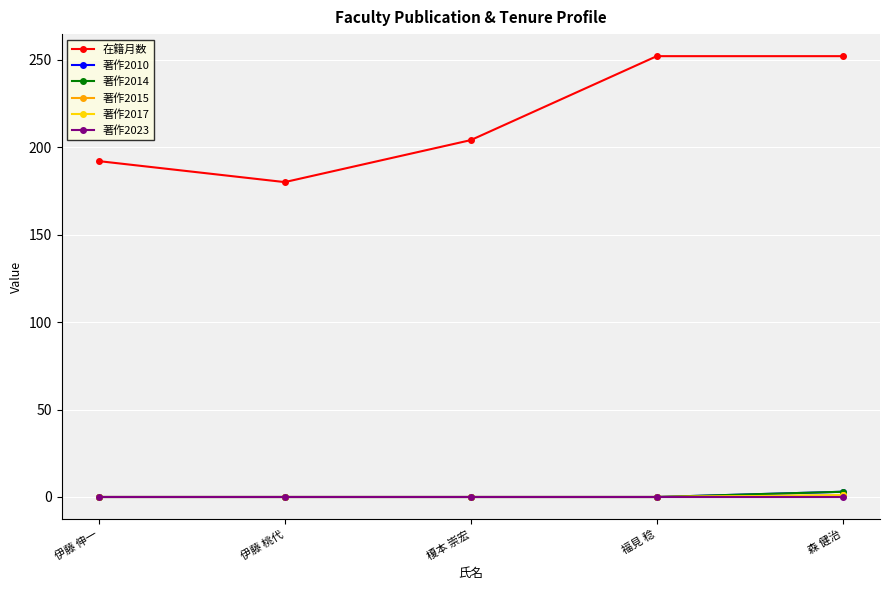

Which series changed the most between 伊藤 桃代 and 榎本 崇宏?

在籍月数